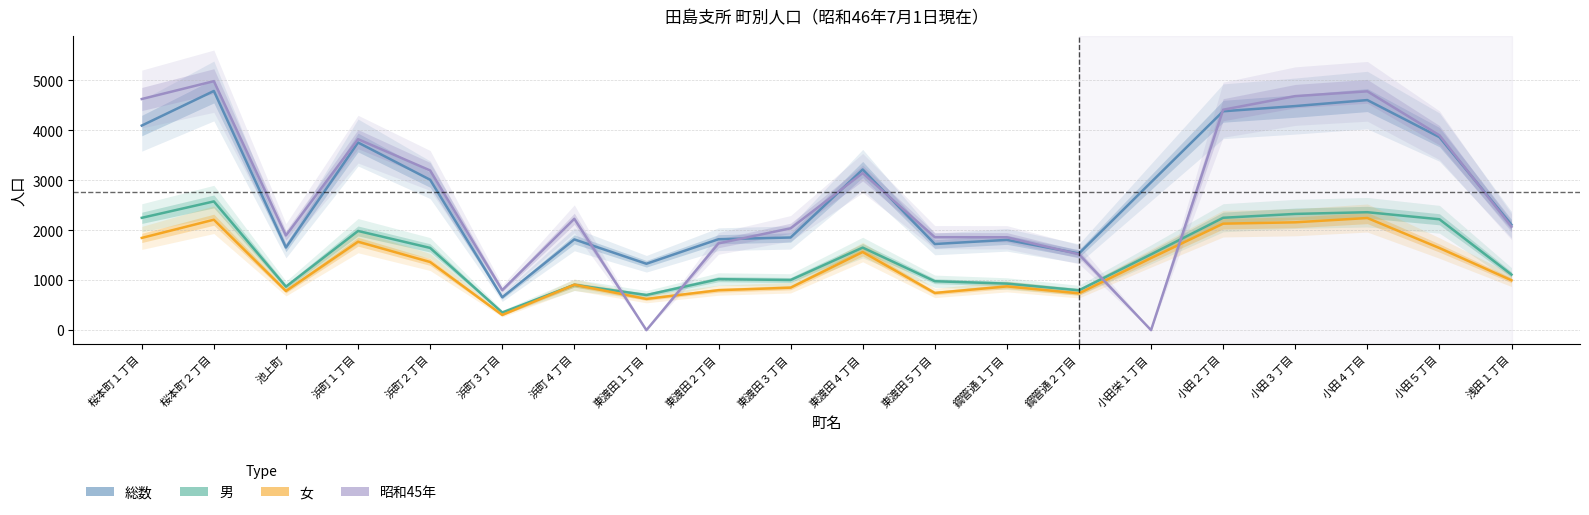

What is the greatest value displayed?

4980